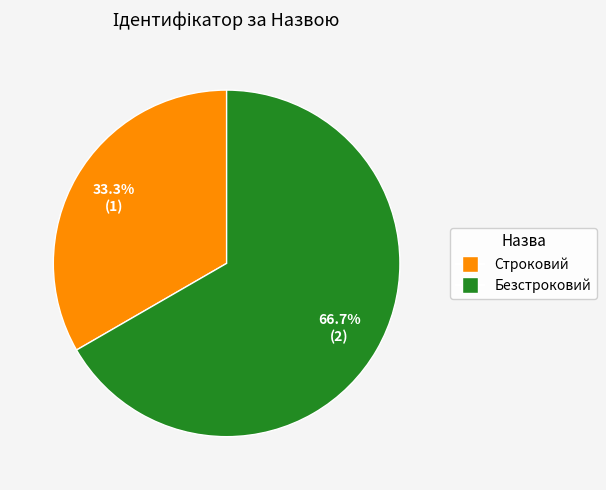

Approximately how many times larger is the value at Безстроковий compared to Строковий?

2.0